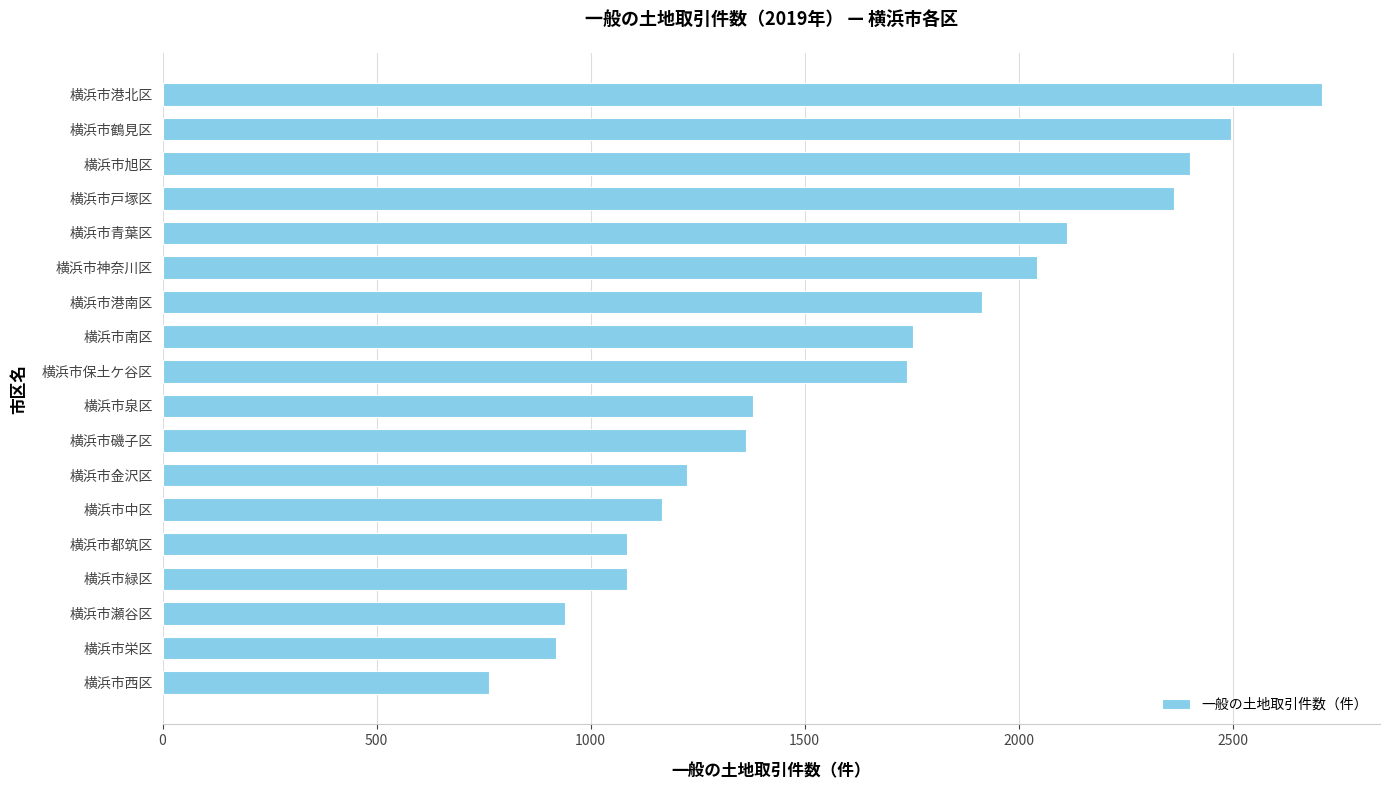

How many bars are there in total?

18